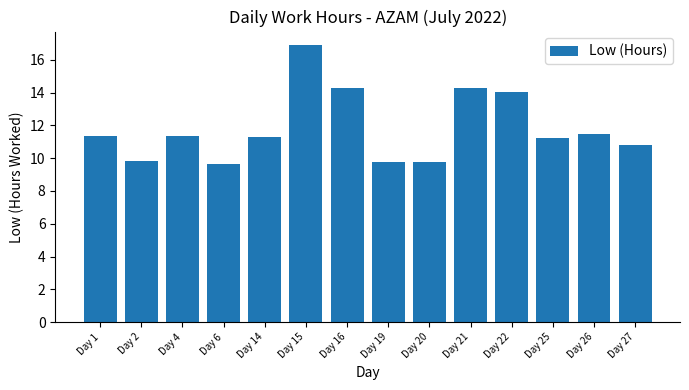

At which label is the value closest to 13?

Day 22